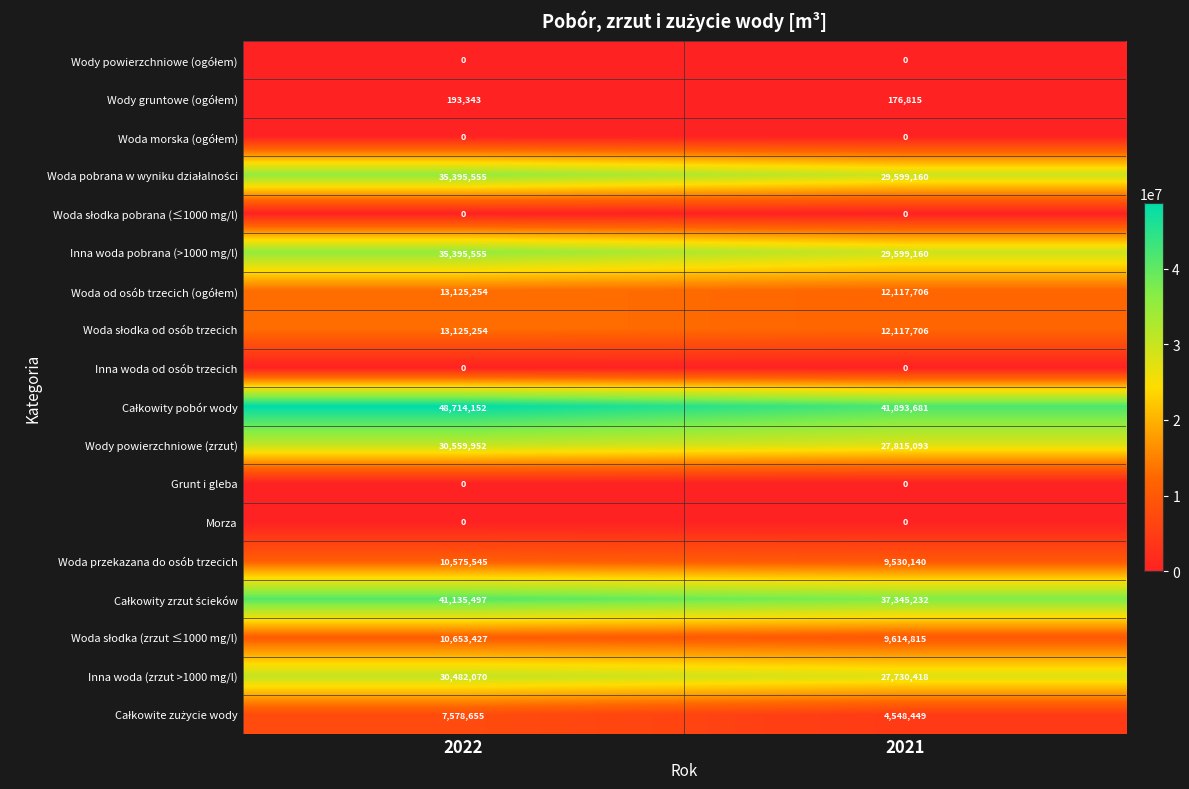

What is the sum of all Woda przekazana do osób trzecich values?

20105685